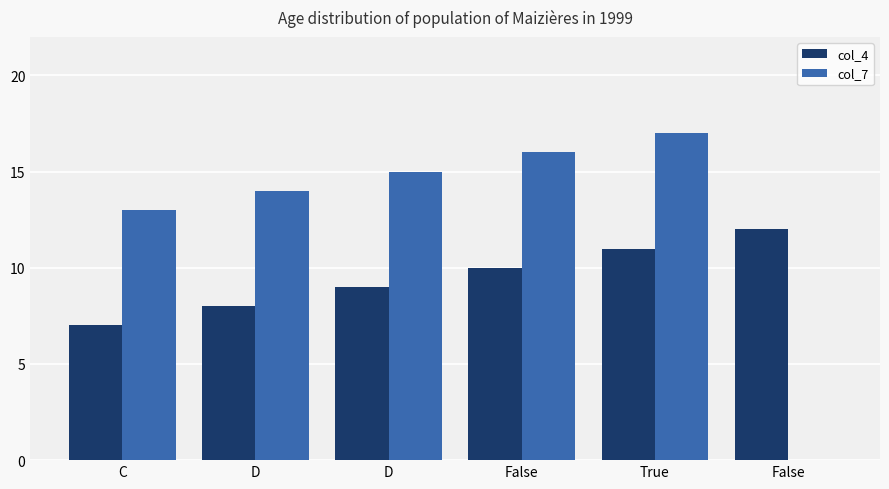

The value of col_4 at False is 20. True or false?

False